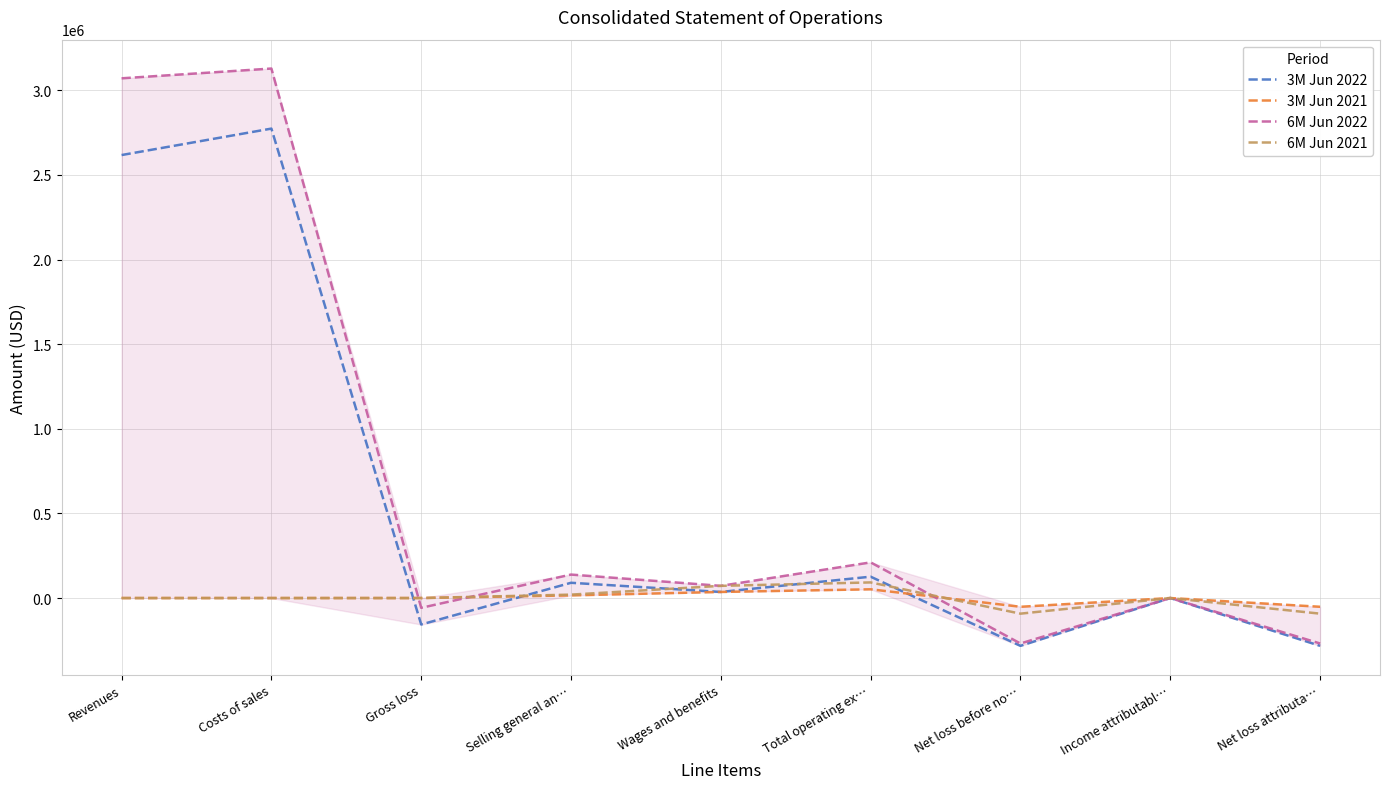

What is the maximum value shown in the chart?

3128327